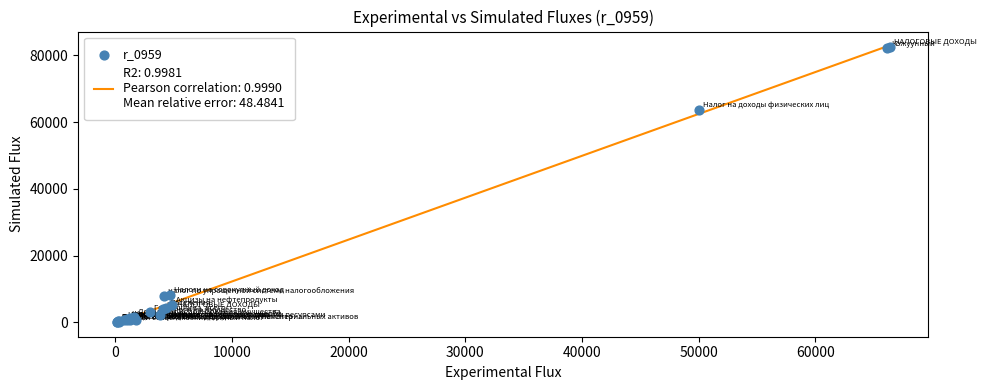

What Y value in the scatter plot is closest to 41354?

63749